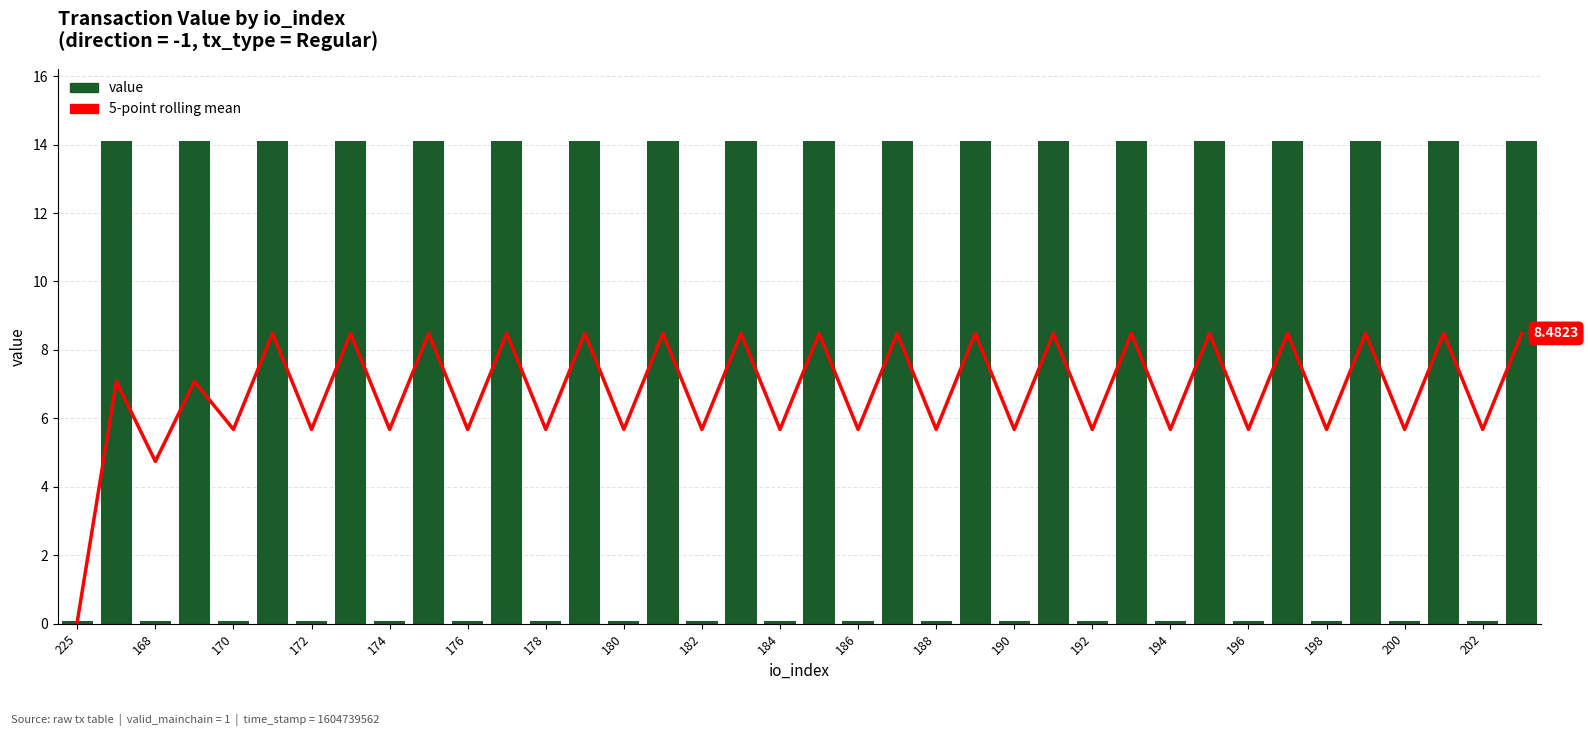

What is the maximum value for value?

14.1